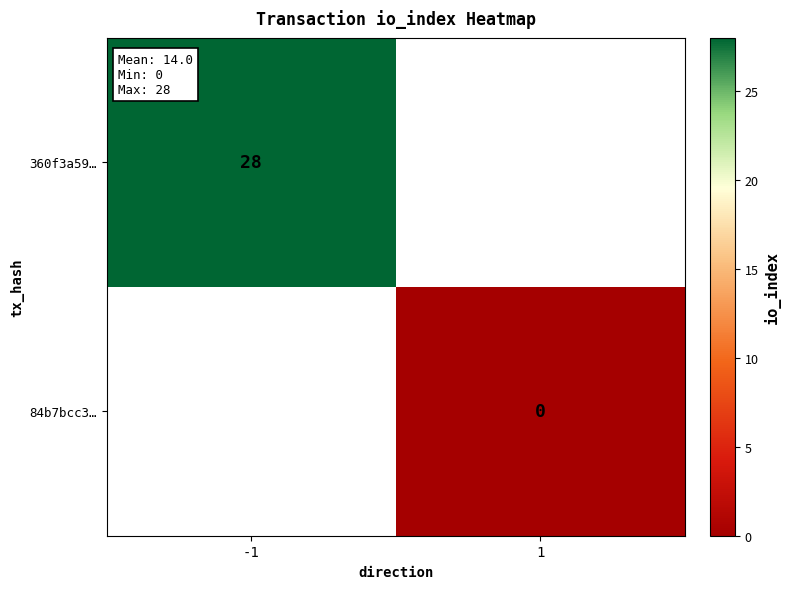

The 360f3a59… series shows 28 at -1. True or false?

True